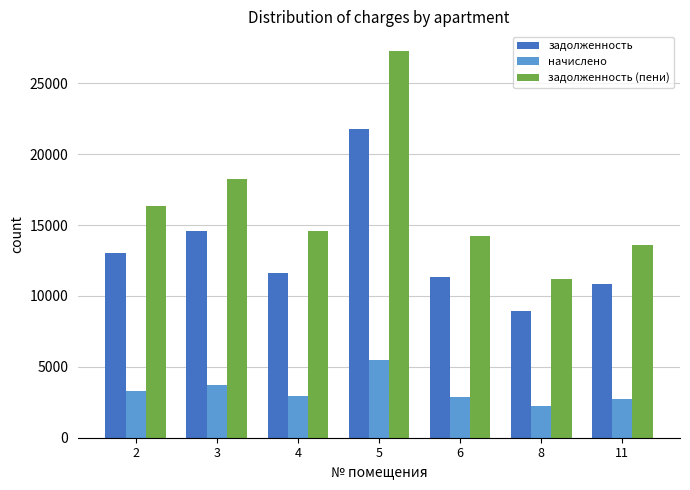

What is the total value across all series at 2?

32721.6